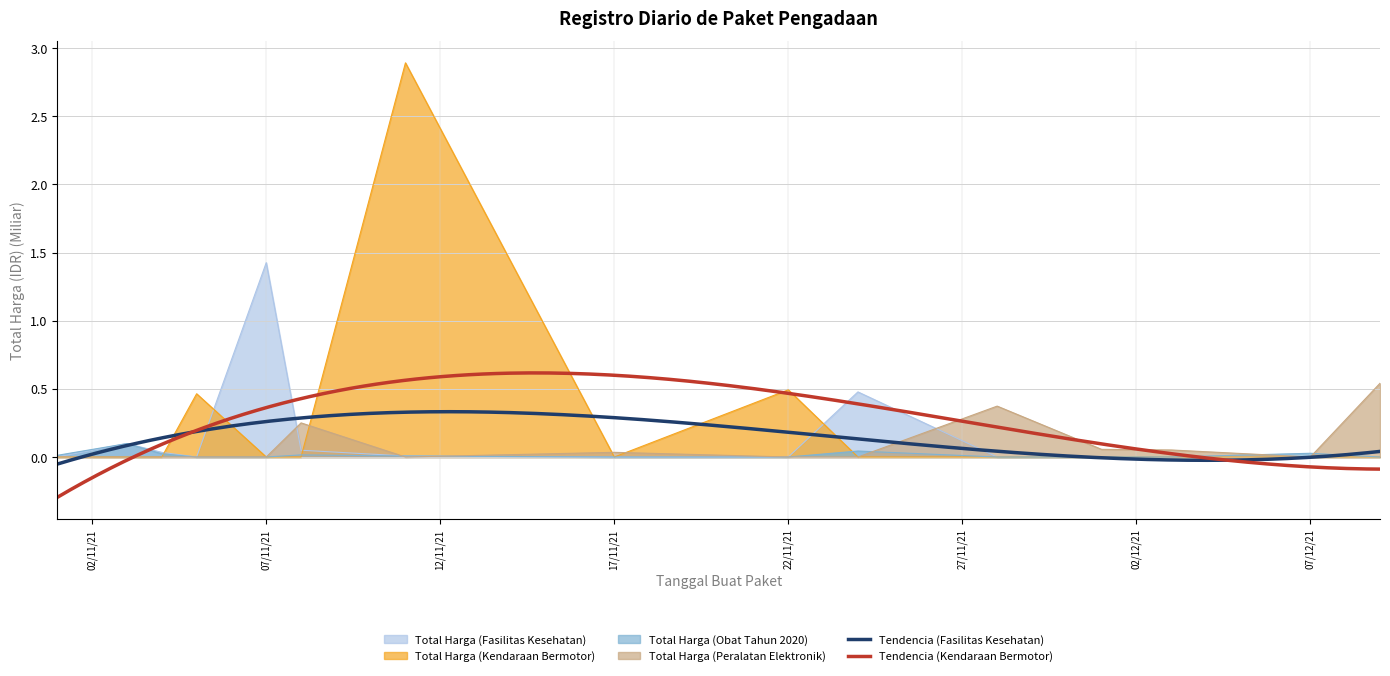

Which label corresponds to the largest value in the chart?

2021-11-11